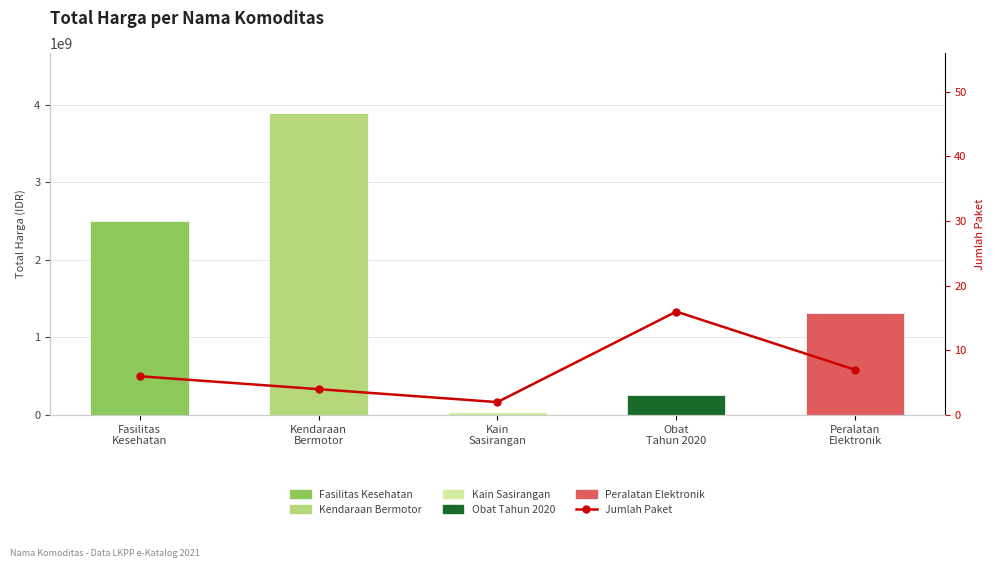

At how many categories does at least one series exceed 2656212617?

1